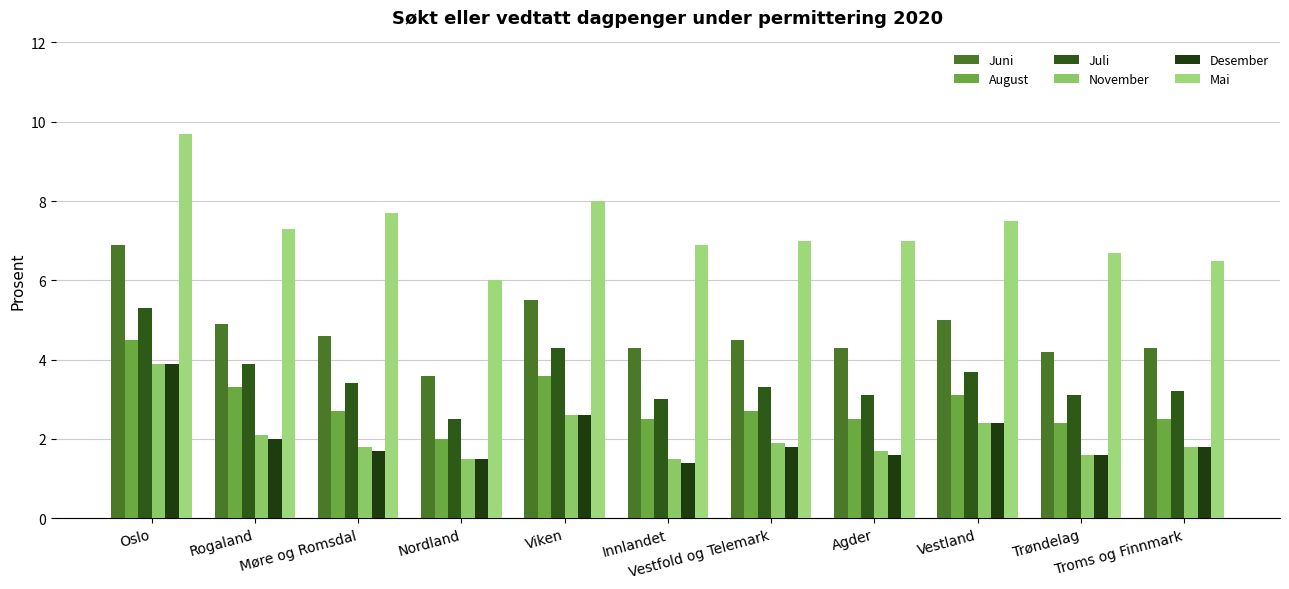

Which series has the largest total across all categories?

Mai